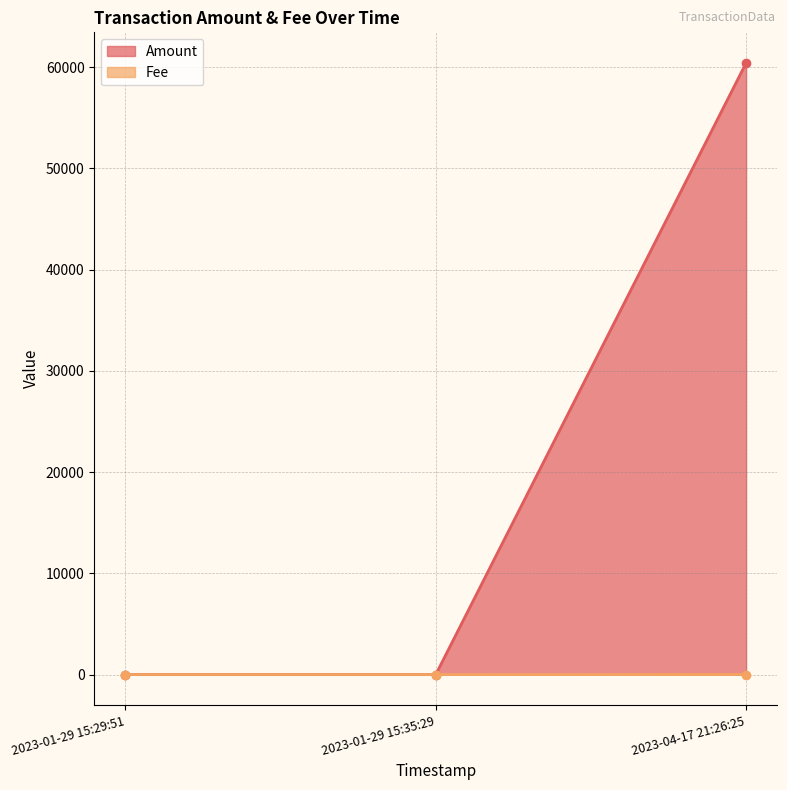

What is the label of the 2nd point from the right?

2023-01-29 15:35:29